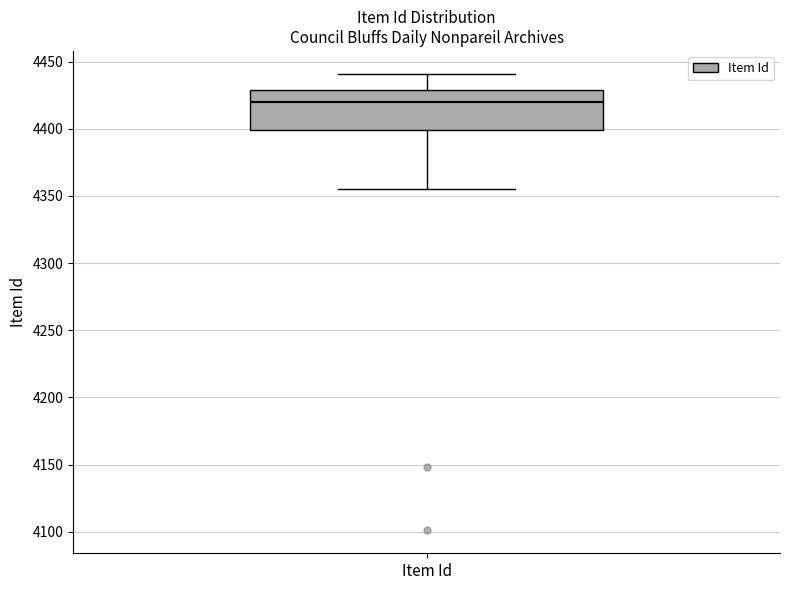

Where does the lower whisker of the box for Item Id end on the y-axis? The values are not printed on the chart, so give them approximately, as read against the axis.

4355